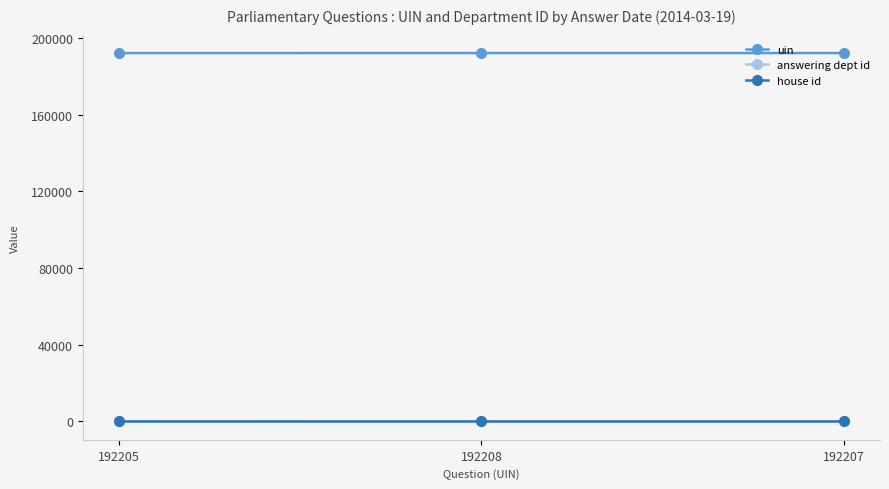

What is the sum of all house id values?

3